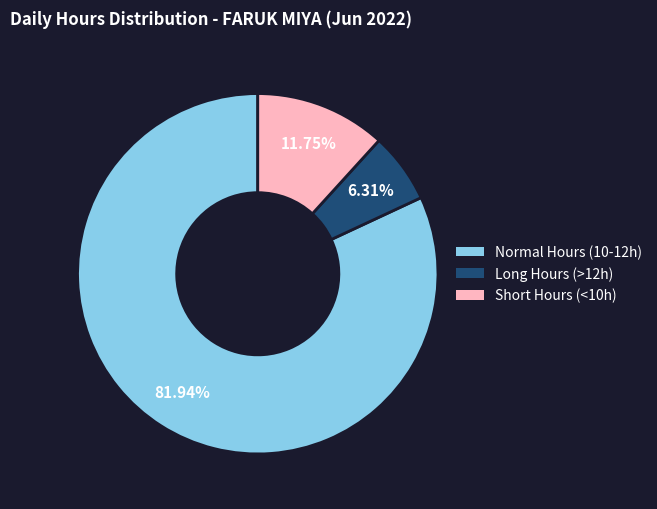

Is there a majority slice in this chart?

Yes